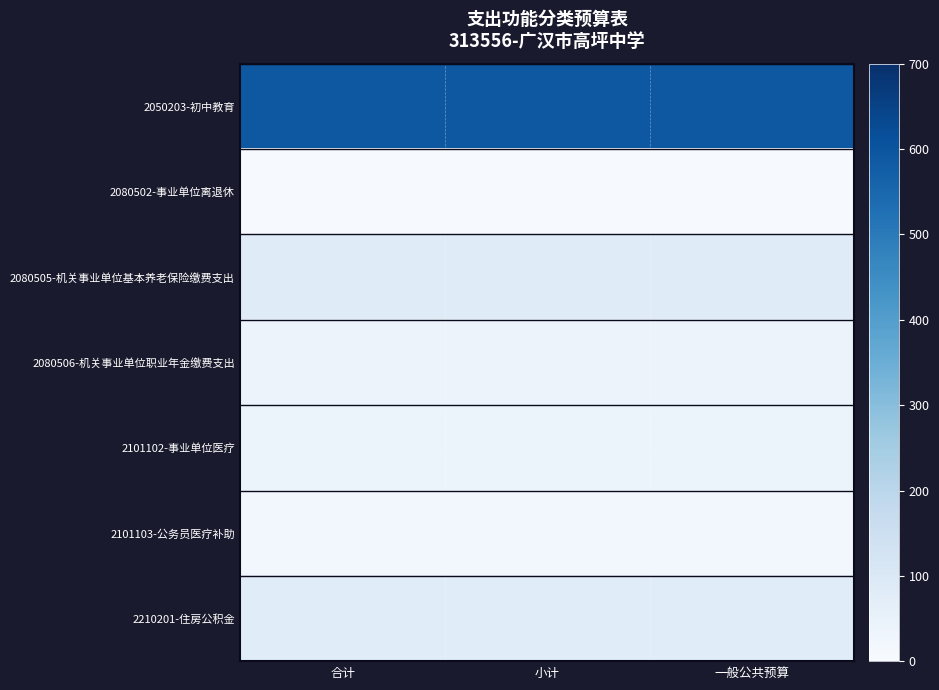

Reading left to right, what are all the values shown in this chart?

2050203-初中教育: 合计=591.7	小计=591.7	一般公共预算=591.7
2080502-事业单位离退休: 合计=4.9	小计=4.9	一般公共预算=4.9
2080505-机关事业单位基本养老保险缴费支出: 合计=84.0	小计=84.0	一般公共预算=84.0
2080506-机关事业单位职业年金缴费支出: 合计=40.2	小计=40.2	一般公共预算=40.2
2101102-事业单位医疗: 合计=37.9	小计=37.9	一般公共预算=37.9
2101103-公务员医疗补助: 合计=20.7	小计=20.7	一般公共预算=20.7
2210201-住房公积金: 合计=80.8	小计=80.8	一般公共预算=80.8